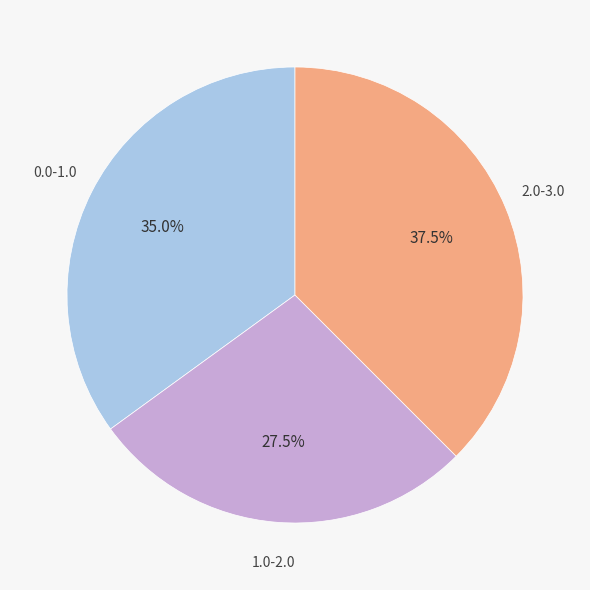

Is there any slice that represents more than half of the pie?

No